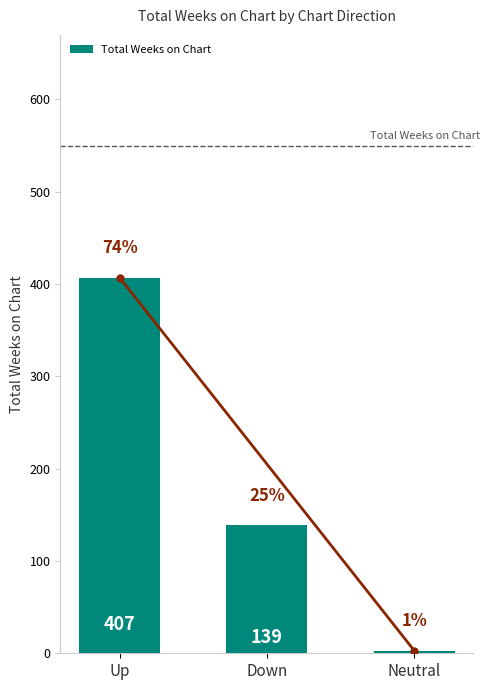

Where is the data nearest to the value 205?

Down